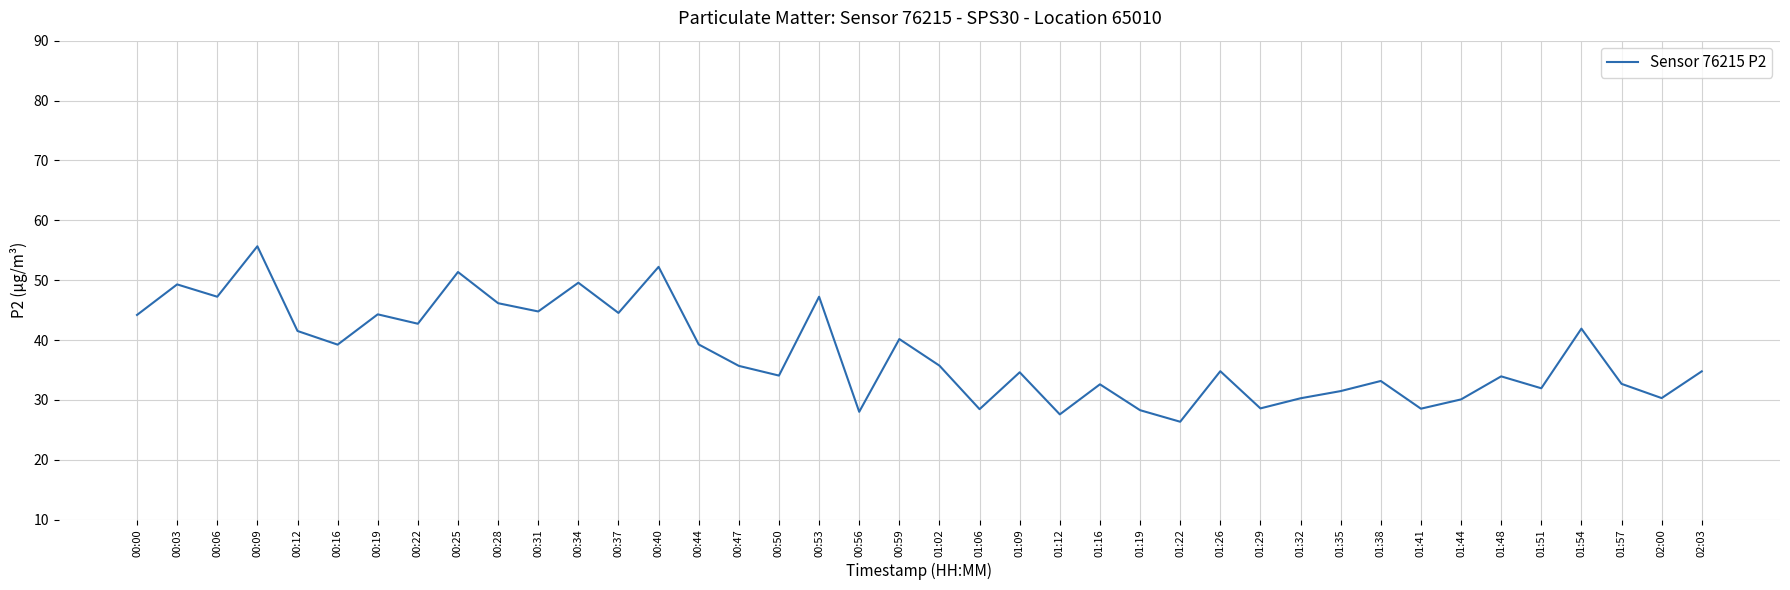

What is the difference between the values at 00:16 and 01:09?

4.6